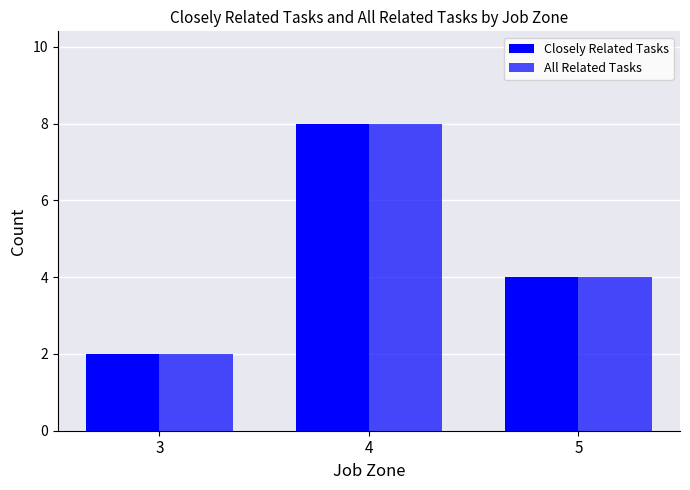

What is the difference between the maximum and minimum values in the Closely Related Tasks series?

6